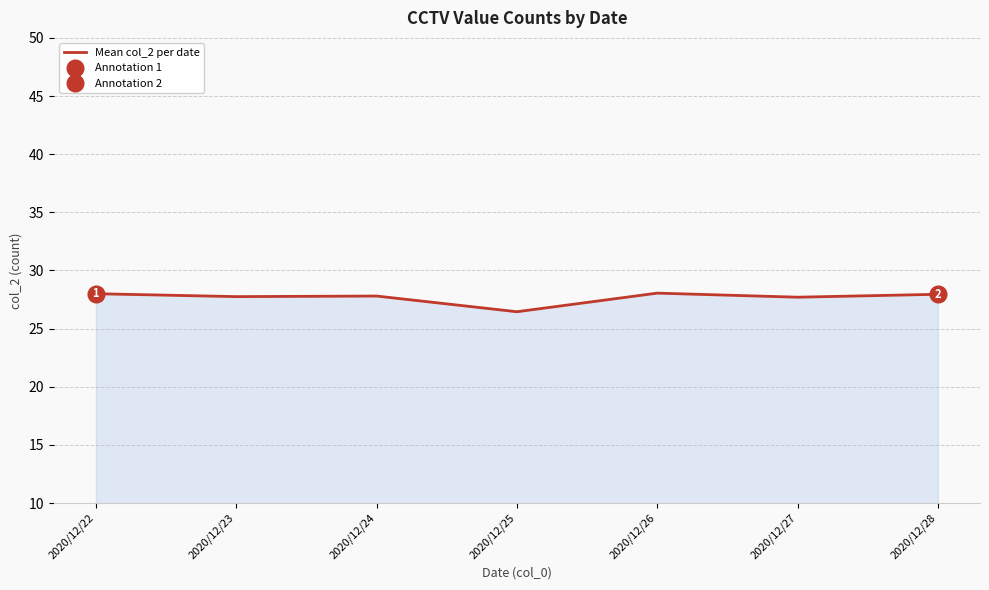

Rank the categories by value from highest to lowest.

2020/12/26, 2020/12/22, 2020/12/28, 2020/12/24, 2020/12/23, 2020/12/27, 2020/12/25